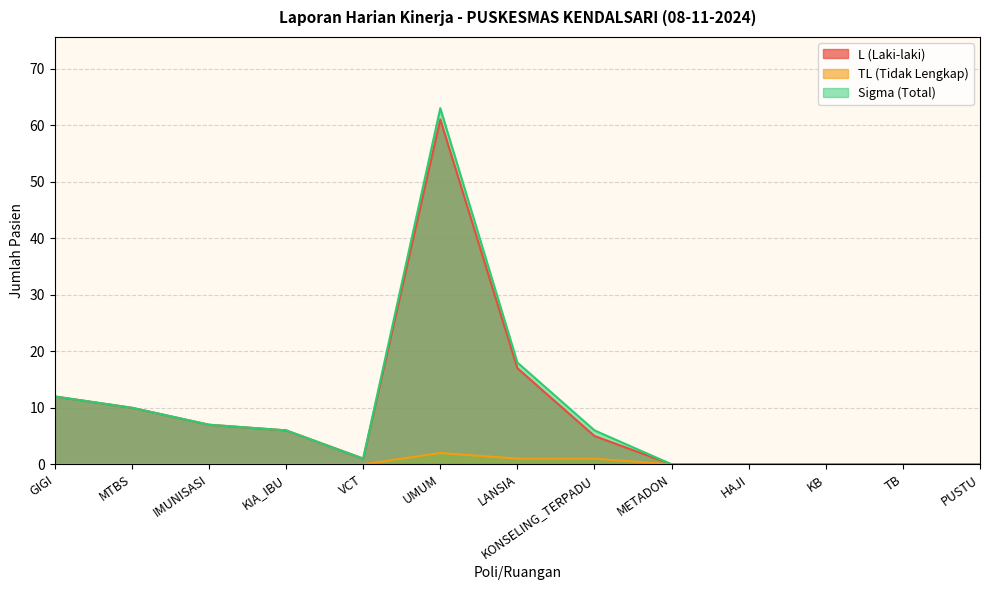

True or false: Sigma (Total) and TL (Tidak Lengkap) cross at least once.

False